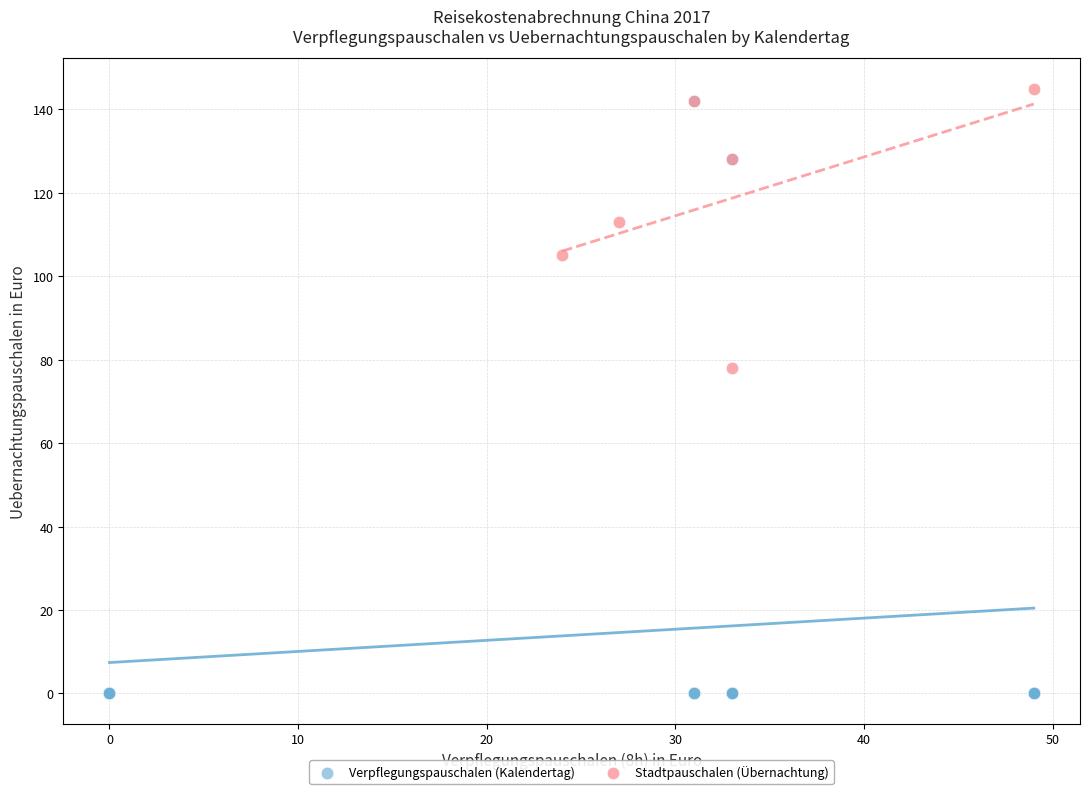

Which series reaches the minimum Y coordinate?

Verpflegungspauschalen (Kalendertag)